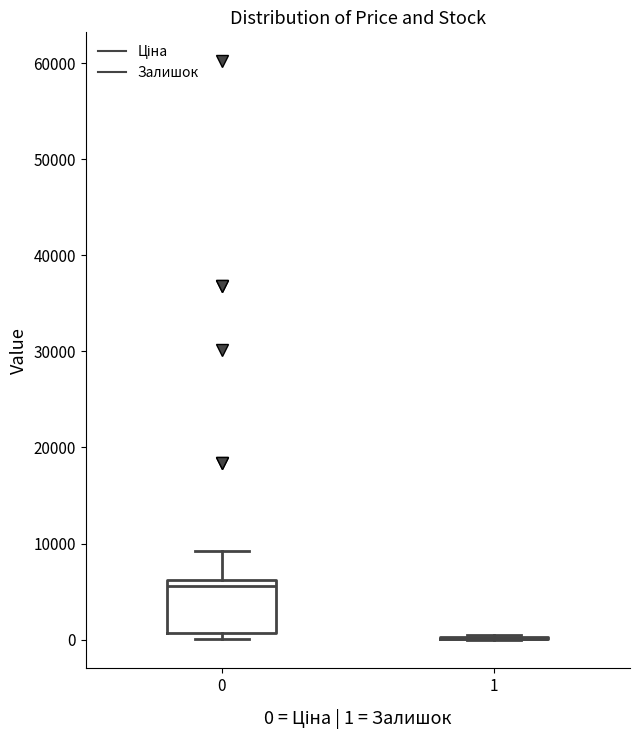

Comparing the boxes themselves (not the whiskers), which one is the tallest?

0